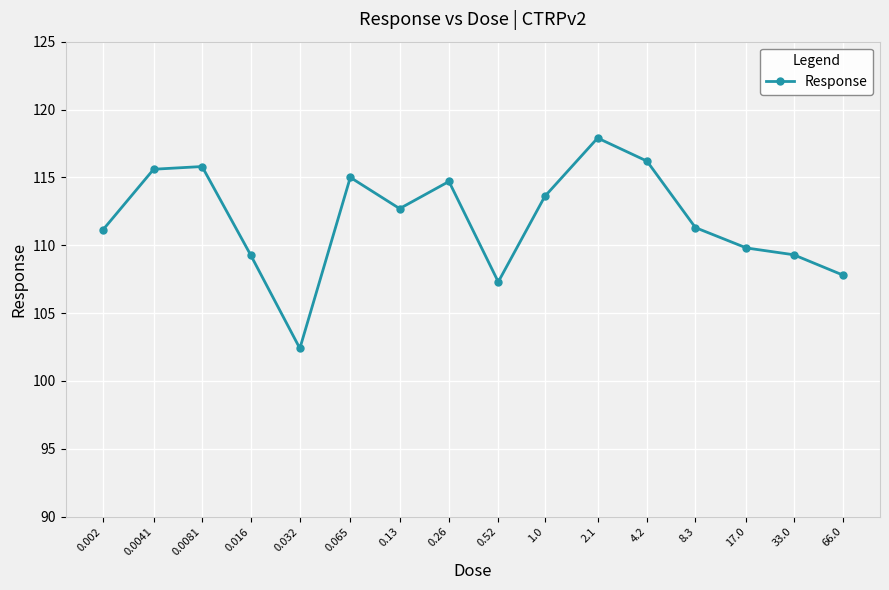

How many data points are above 112?

8